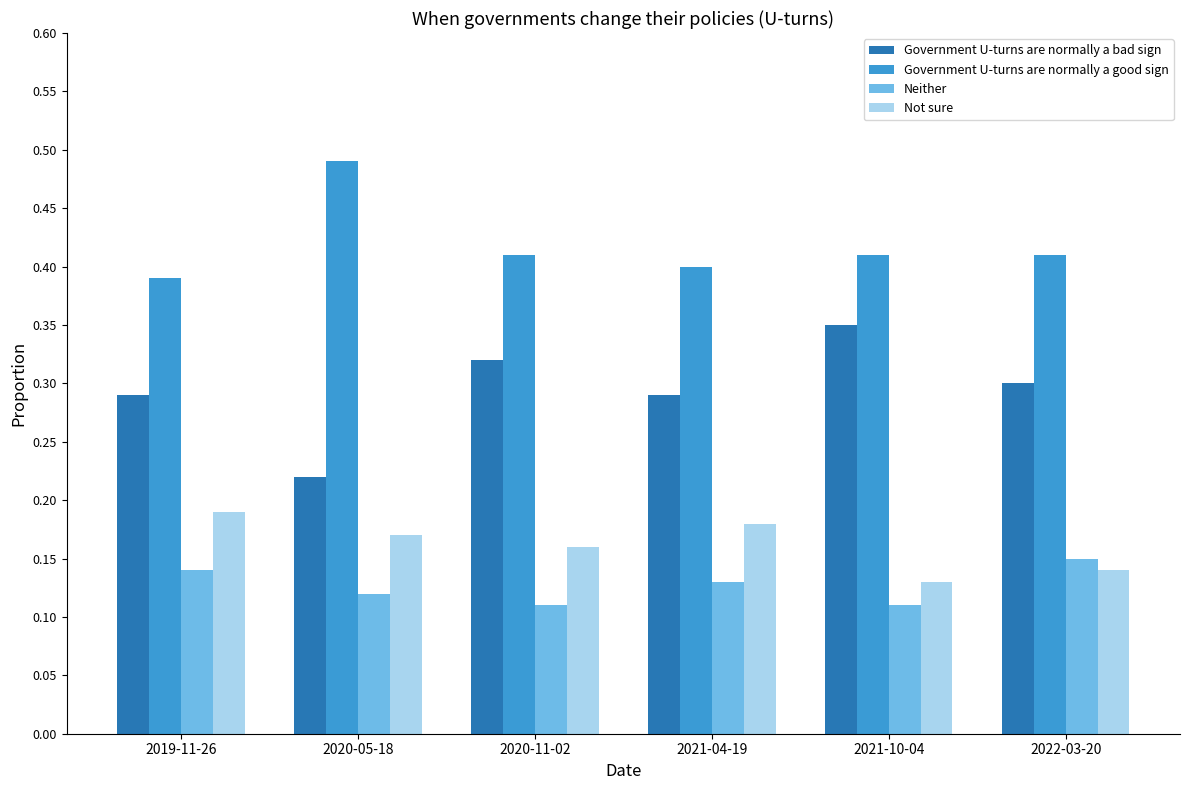

At how many categories does at least one series exceed 0?

6